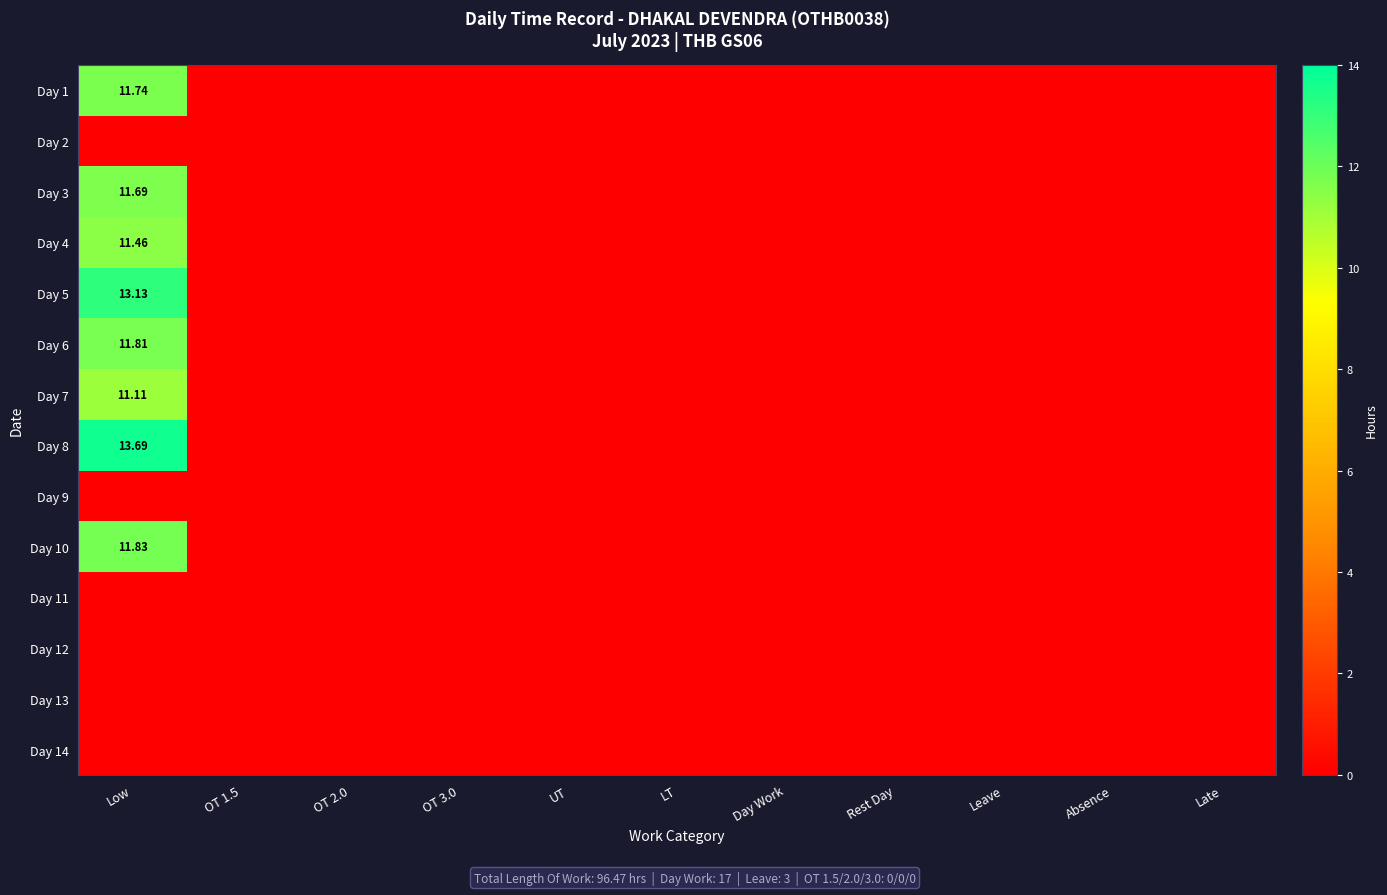

What is the average value of the Day 5 series?

1.2